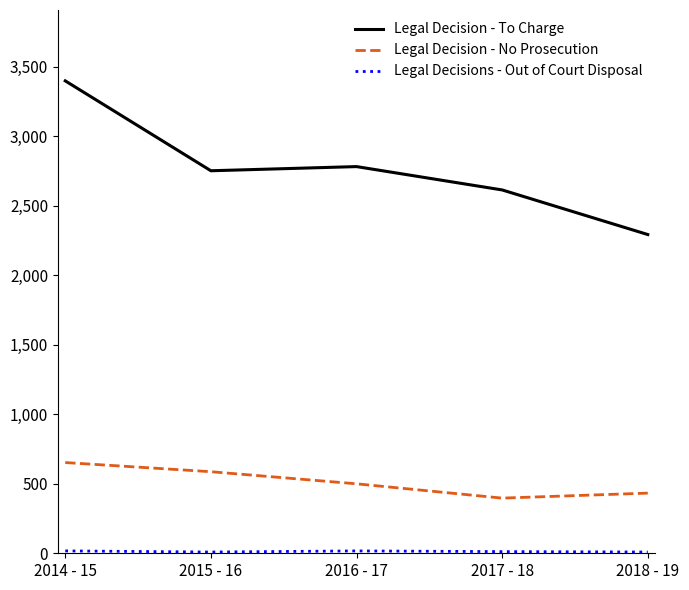

How many lines are shown in the chart?

3